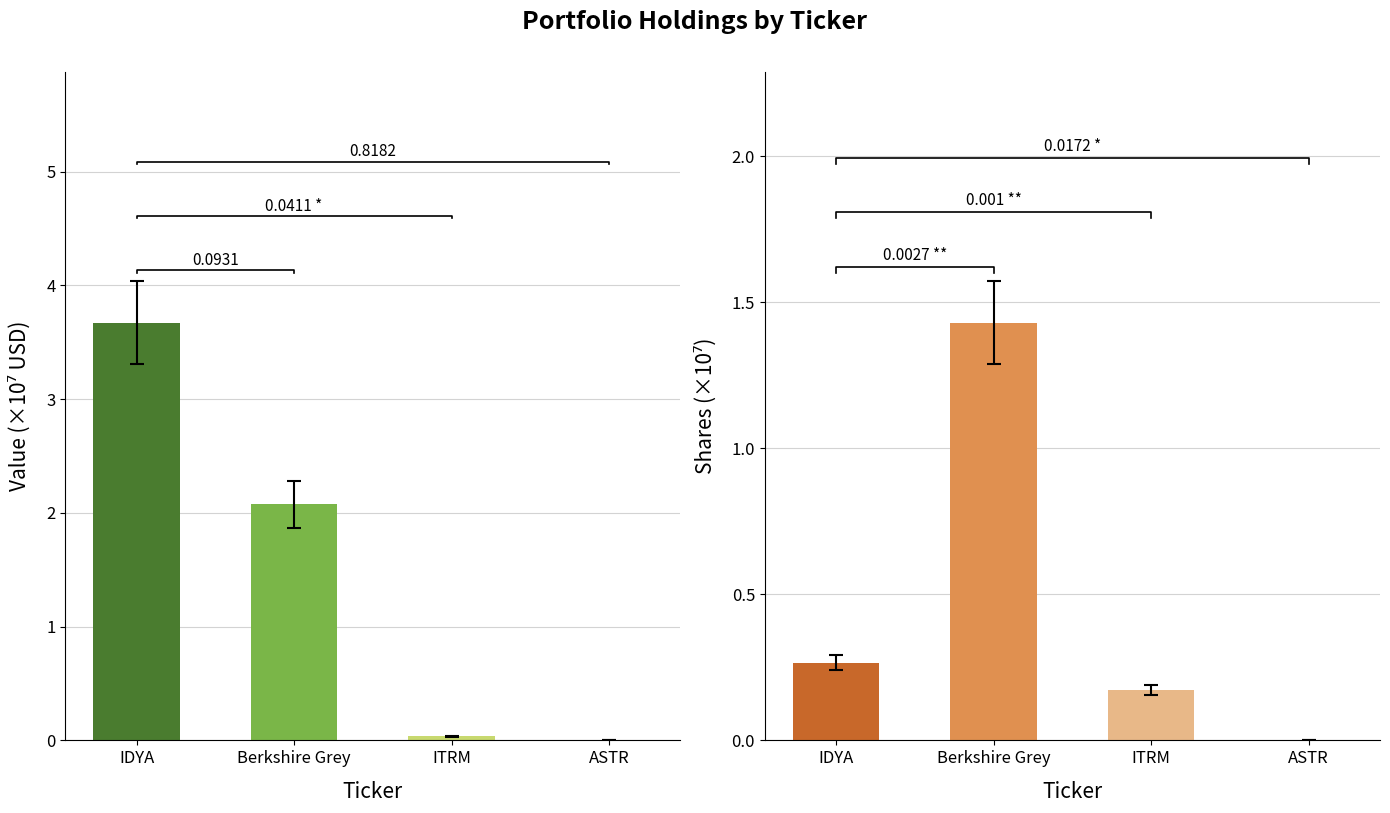

How many groups of bars are there?

4